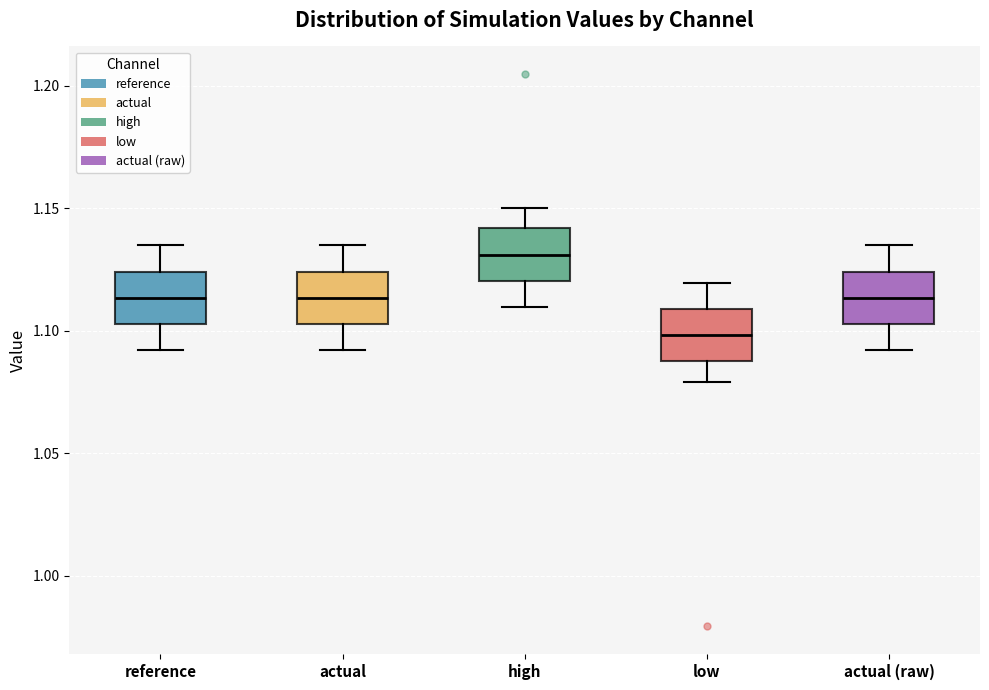

Which box's median line is the highest?

high